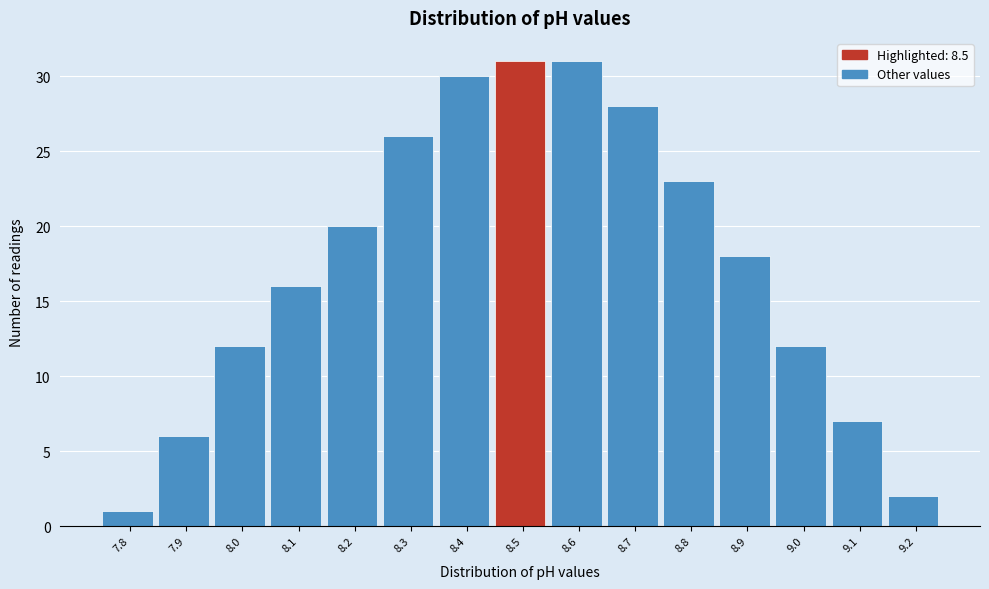

Reading left to right, transcribe this chart: for each bar, give the range it covers on the x-axis and its height. The values are not printed on the chart, so give them approximately, as read against the axis.

7.75 to 7.85: 1
7.85 to 7.95: 6
7.95 to 8.05: 12
8.05 to 8.15: 16
8.15 to 8.25: 20
8.25 to 8.35: 26
8.35 to 8.45: 30
8.45 to 8.55: 31
8.55 to 8.65: 31
8.65 to 8.75: 28
8.75 to 8.85: 23
8.85 to 8.95: 18
8.95 to 9.05: 12
9.05 to 9.15: 7
9.15 to 9.25: 2